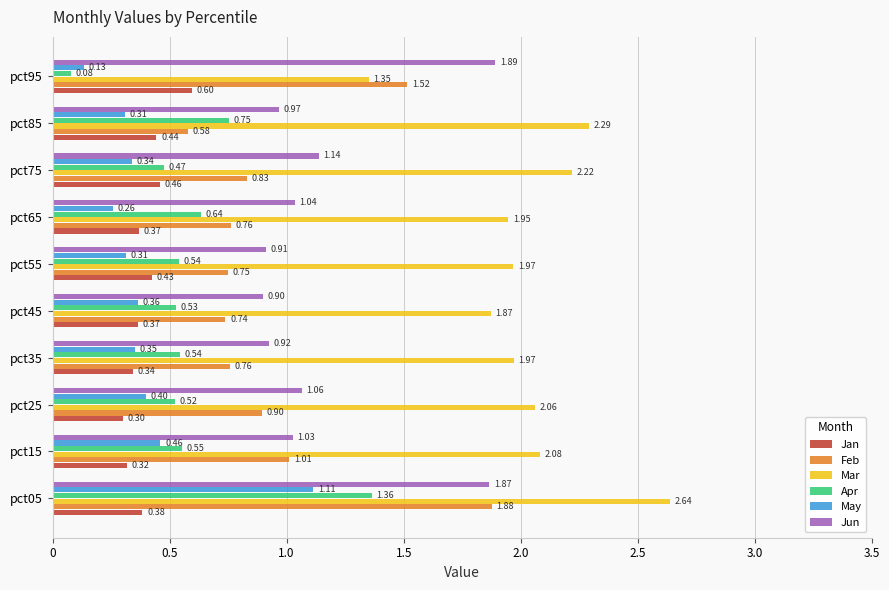

What is the sum of the Apr values at pct85 and pct25?

1.3